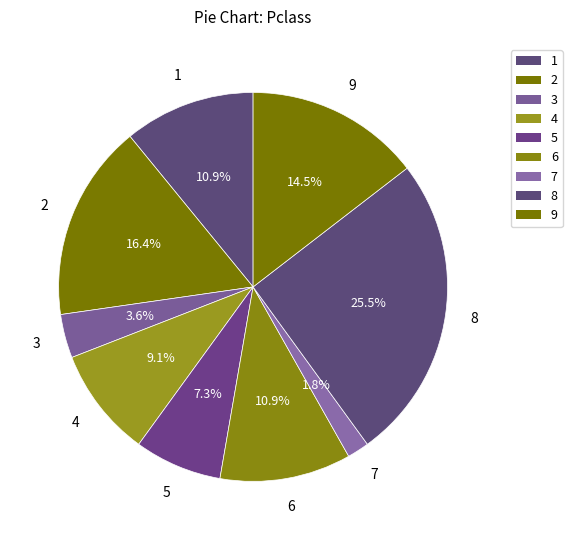

Count the number of slices in the pie.

9